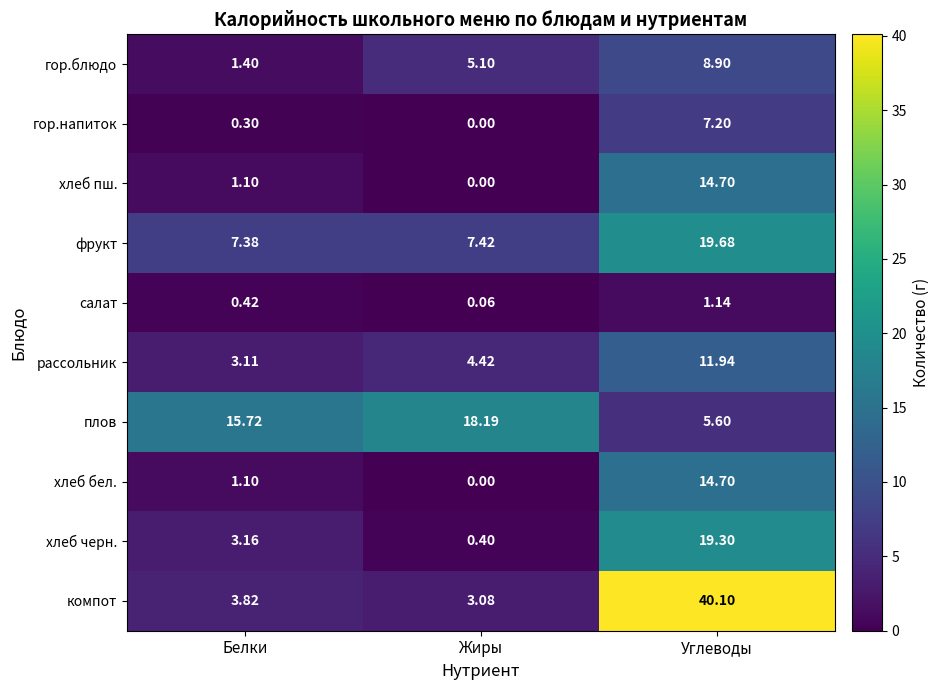

Which series has the largest total across all categories?

компот